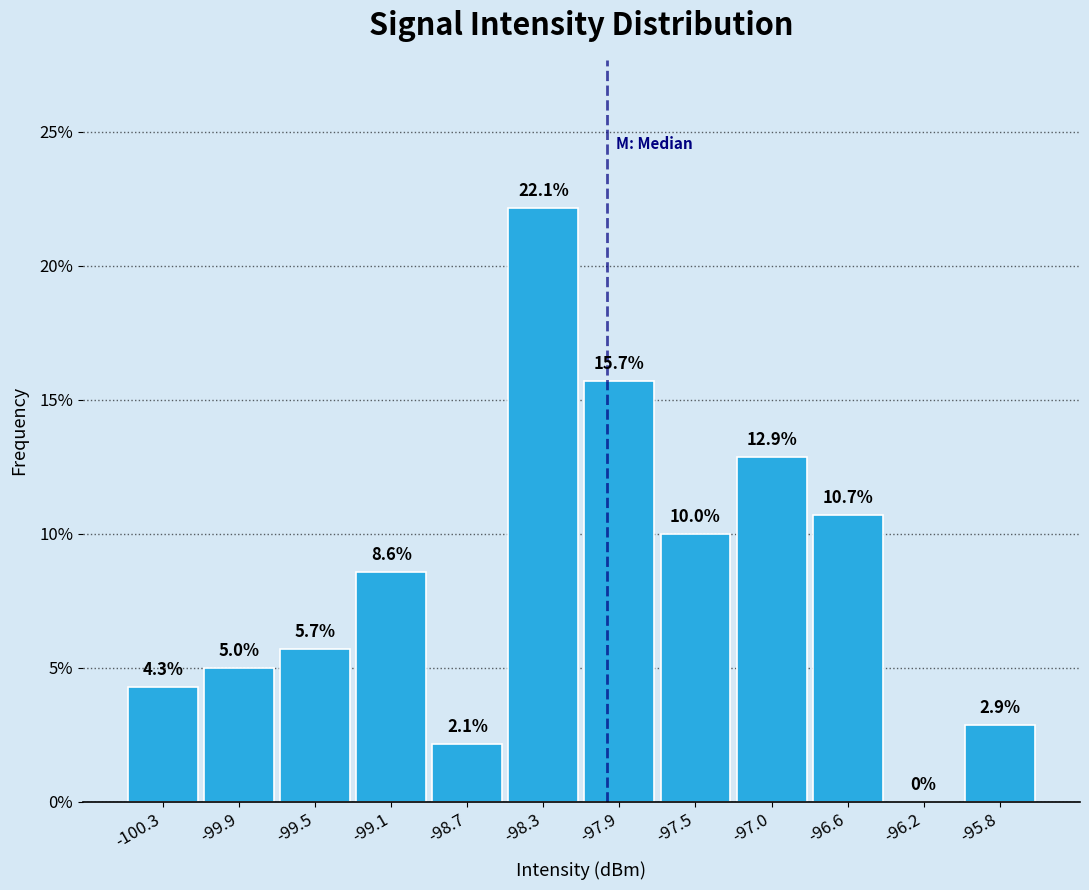

Reading left to right, list every bar in this chart as the range it spans on the x-axis followed by its height. The bar edges are not printed on the chart, so give them approximately, as read against the axis.

-100.55 to -100.15: 4.3
-100.15 to -99.70: 5.0
-99.70 to -99.30: 5.7
-99.30 to -98.90: 8.6
-98.90 to -98.50: 2.1
-98.50 to -98.05: 22.1
-98.05 to -97.65: 15.7
-97.65 to -97.25: 10.0
-97.25 to -96.85: 12.9
-96.85 to -96.45: 10.7
-96.45 to -96.00: 0.0
-96.00 to -95.60: 2.9